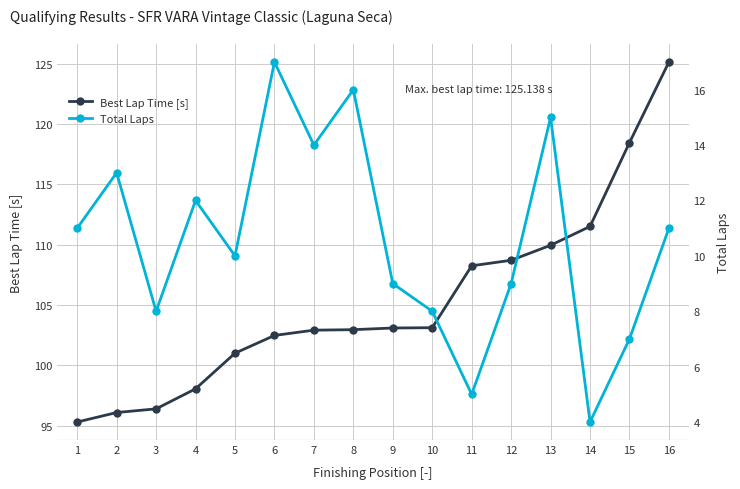

True or false: Total Laps has more than 2 interior local peaks.

True